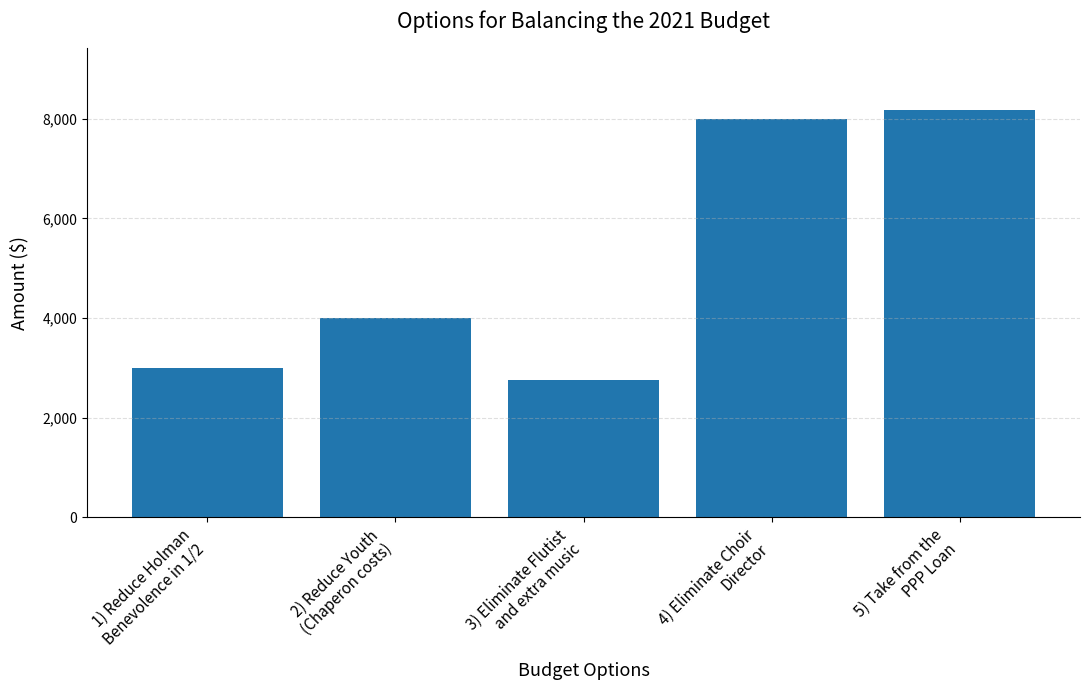

Reading right to left, what are all the values shown in this chart?

5) Take from the
PPP Loan=8185	4) Eliminate Choir
Director=8000	3) Eliminate Flutist
and extra music=2759	2) Reduce Youth
(Chaperon costs)=4000	1) Reduce Holman
Benevolence in 1/2=3000